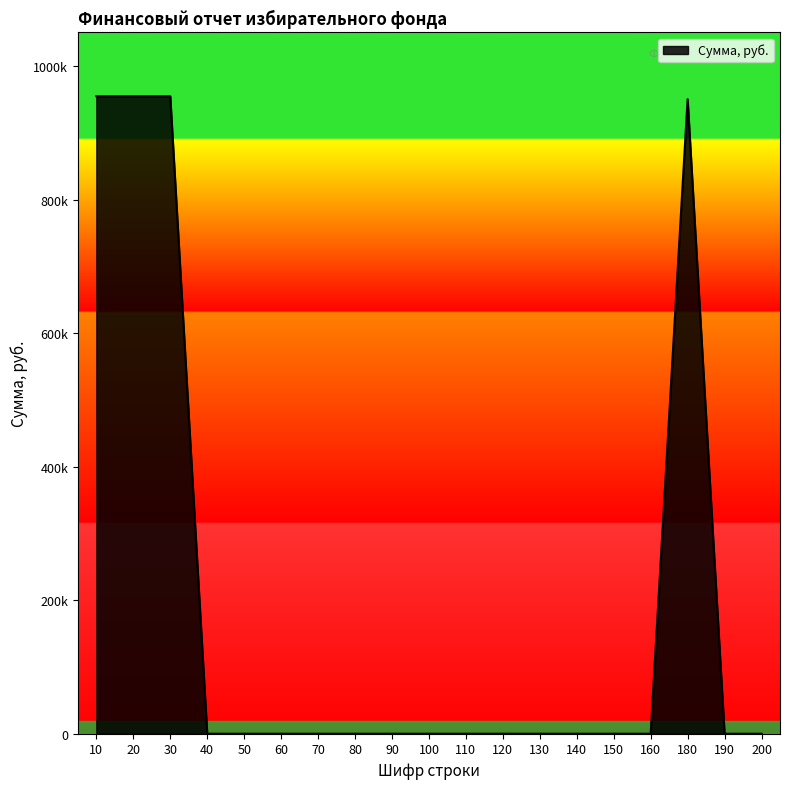

What is the greatest value displayed?

955000.0